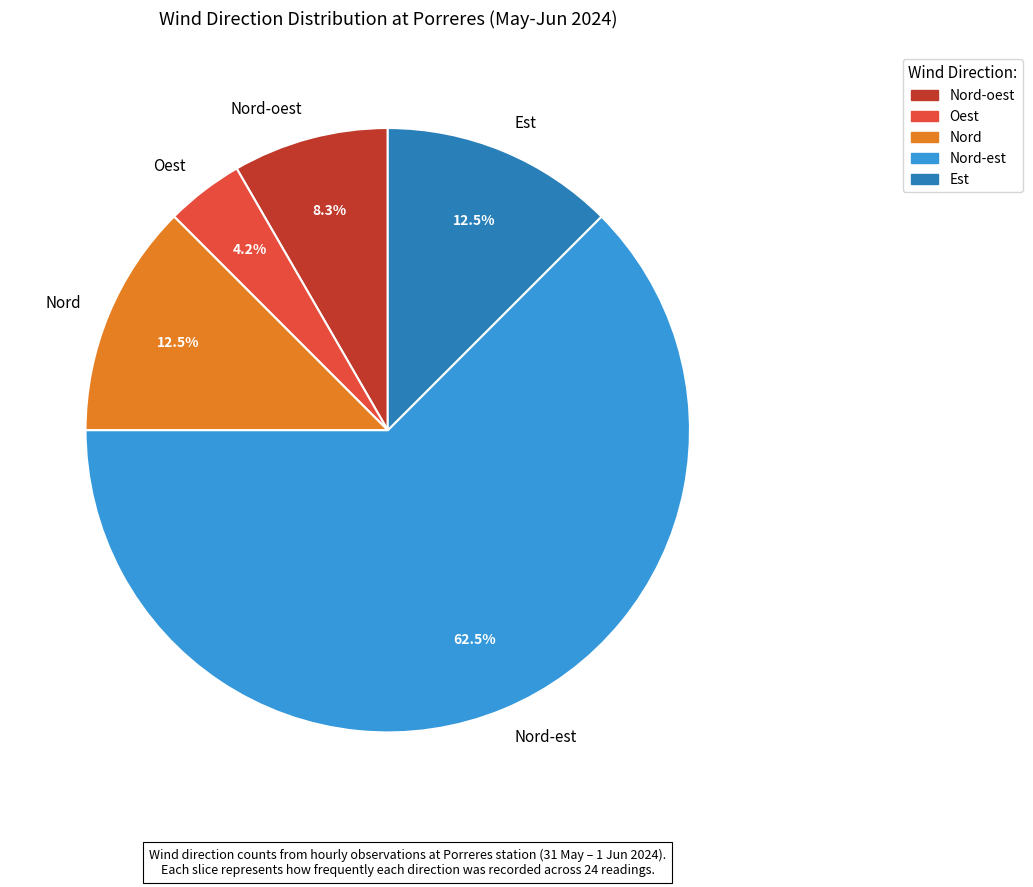

Which category has the smallest portion of the pie?

Oest